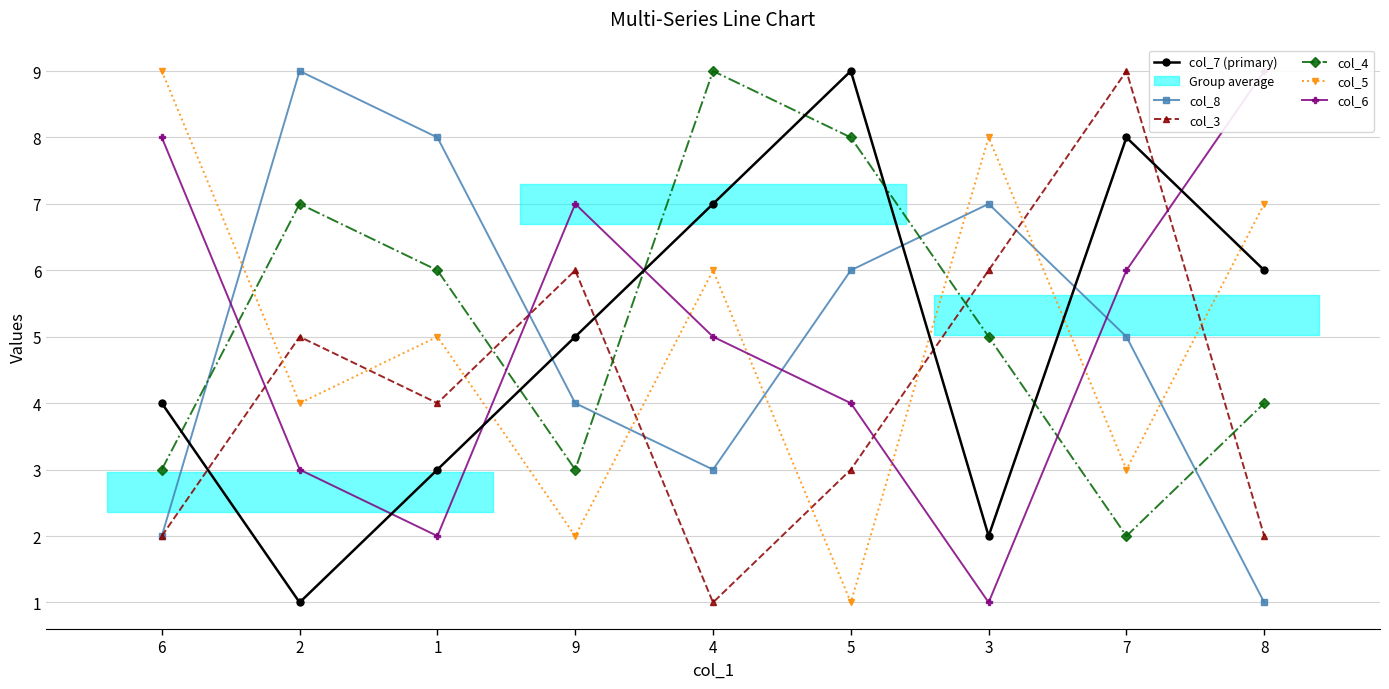

Reading right to left, transcribe all the data shown in this chart.

col_7 (primary): 6	8	2	9	7	5	3	1	4
col_8: 1	5	7	6	3	4	8	9	2
col_3: 2	9	6	3	1	6	4	5	2
col_4: 4	2	5	8	9	3	6	7	3
col_5: 7	3	8	1	6	2	5	4	9
col_6: 9	6	1	4	5	7	2	3	8